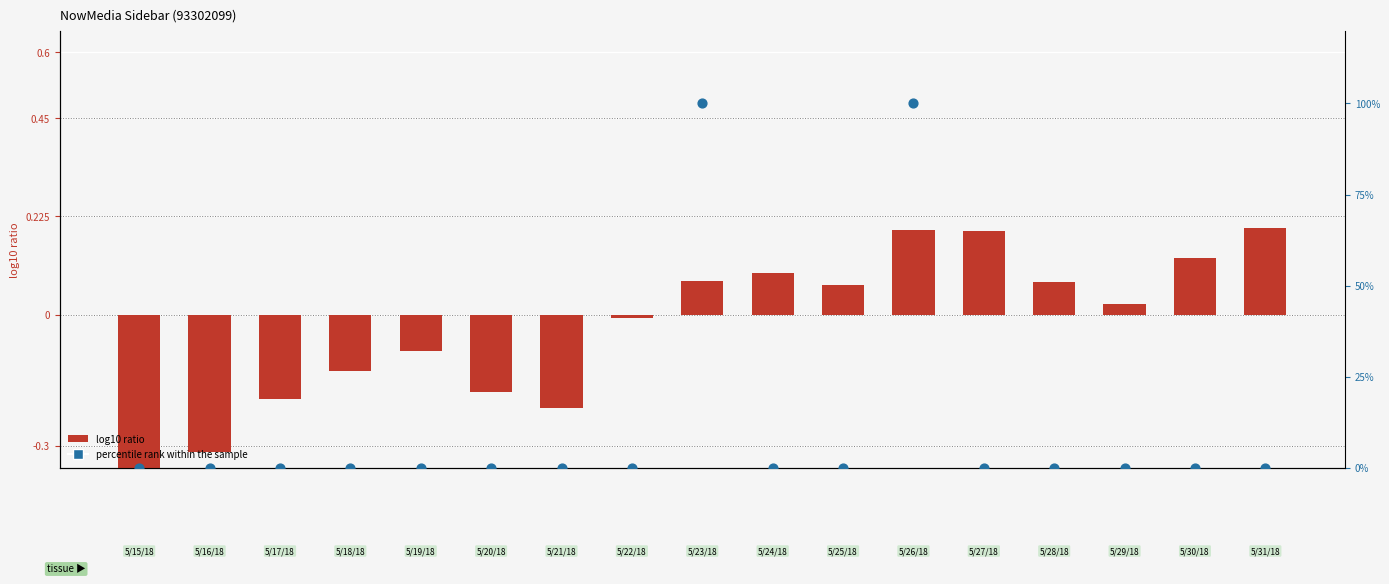

Which series reaches the maximum Y coordinate?

percentile rank within the sample